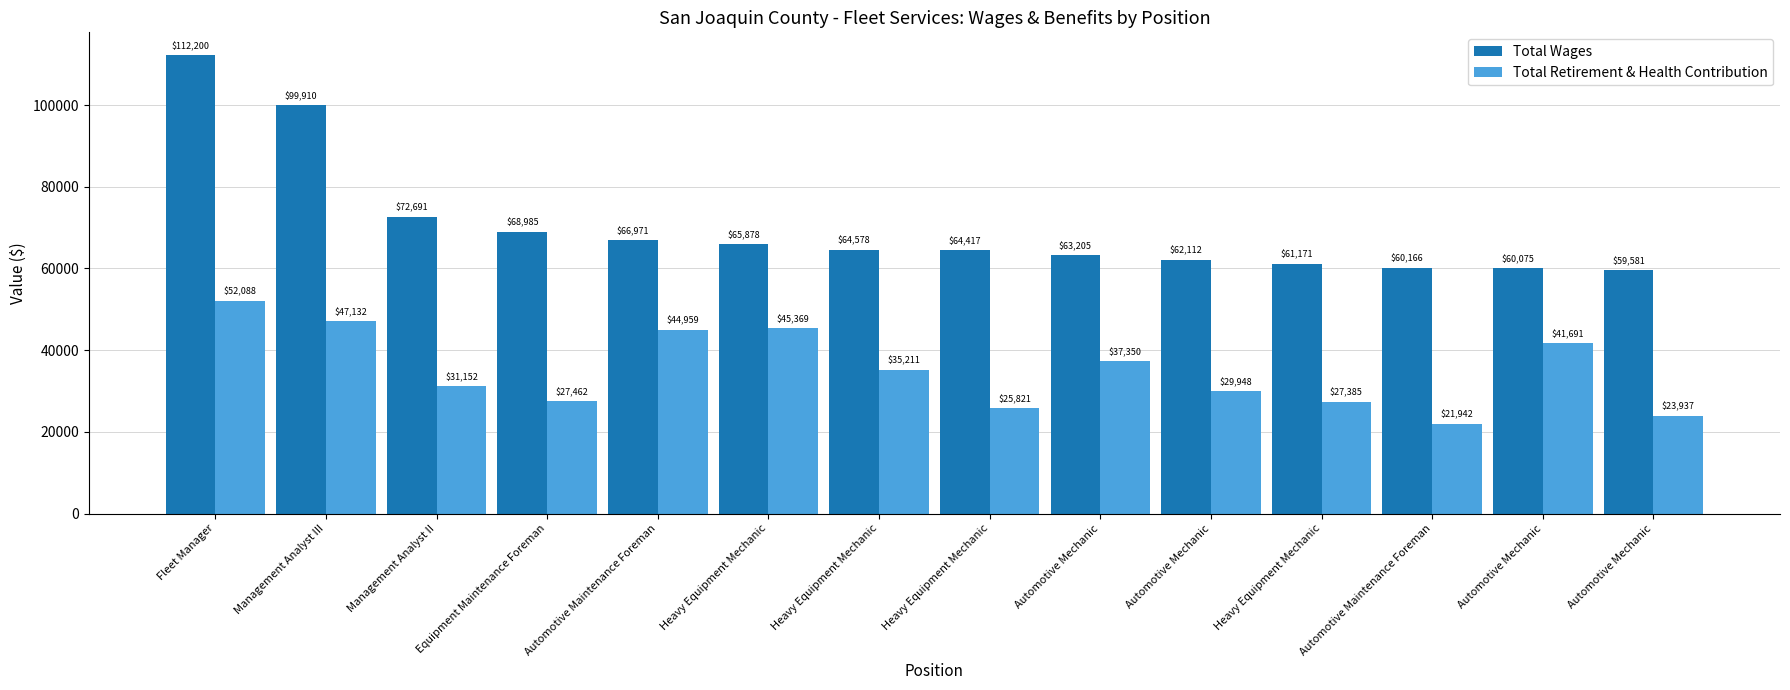

How many bars are there in total?

28